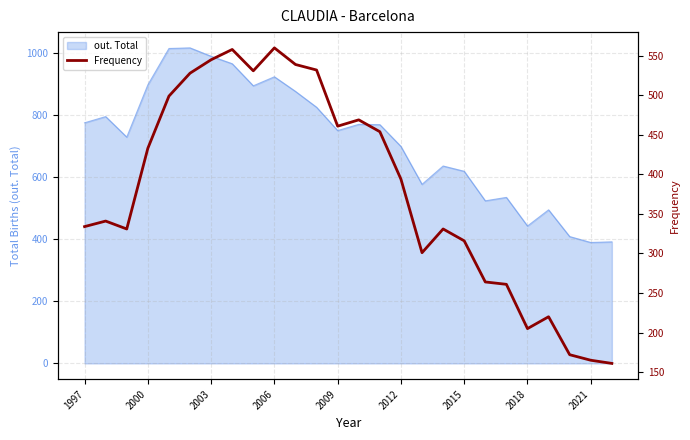

The out. Total series shows 774 at 1997. True or false?

True